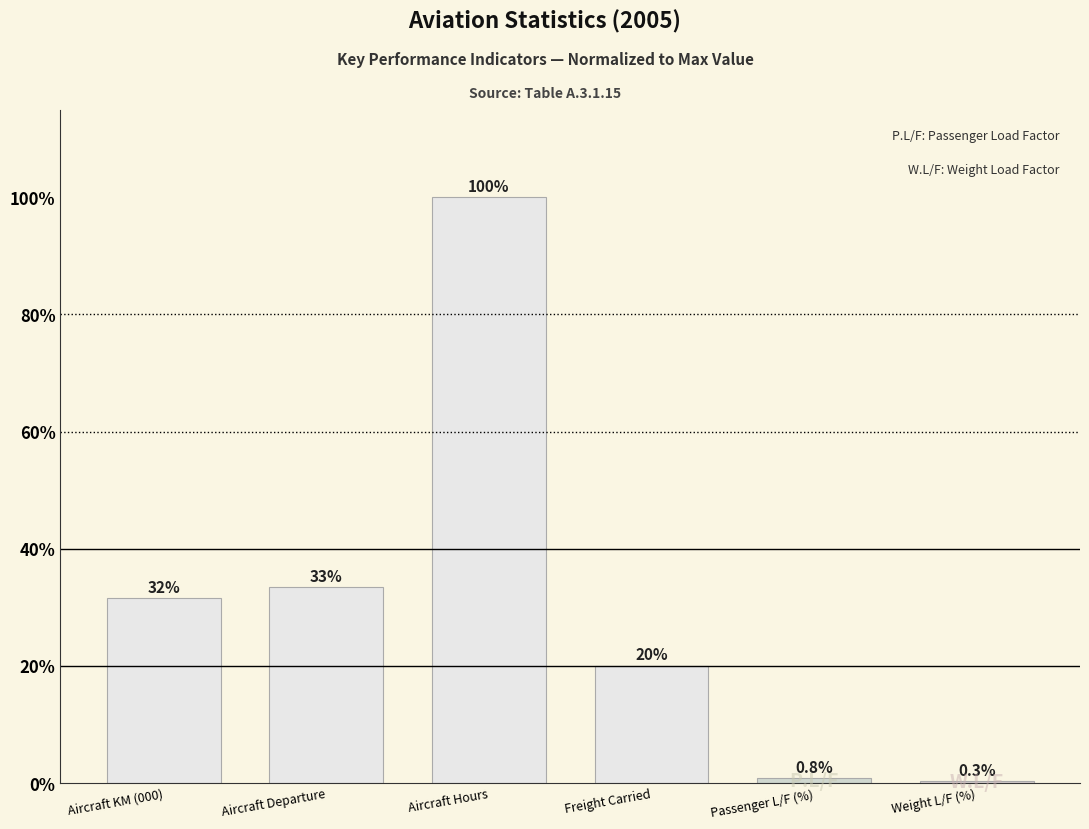

Which category has the highest value across all series?

Aircraft Hours